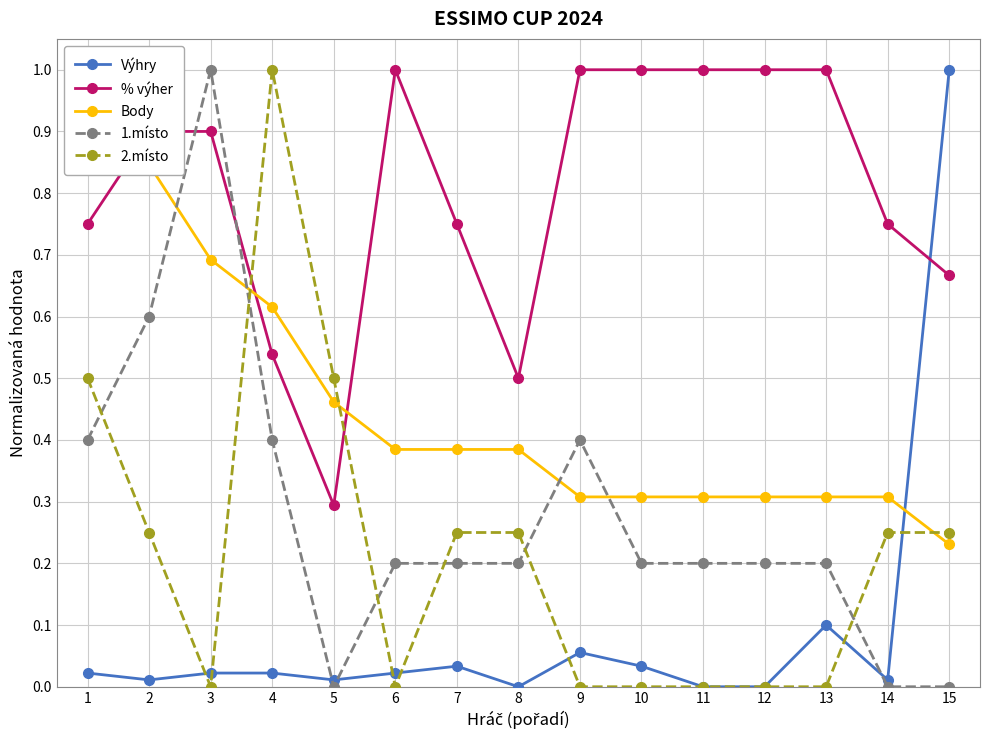

How many data points does each series have?

15